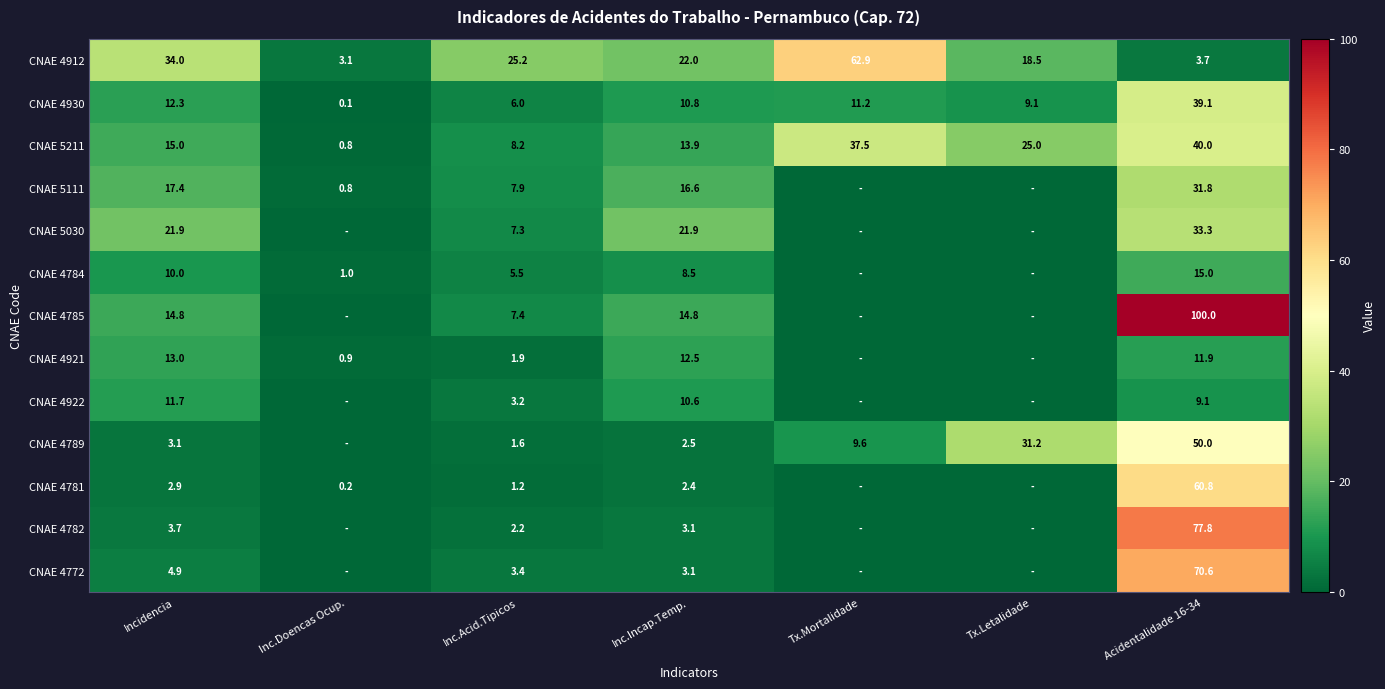

Is it true that CNAE 4789 equals 2.5 at Inc.Incap.Temp.?

True